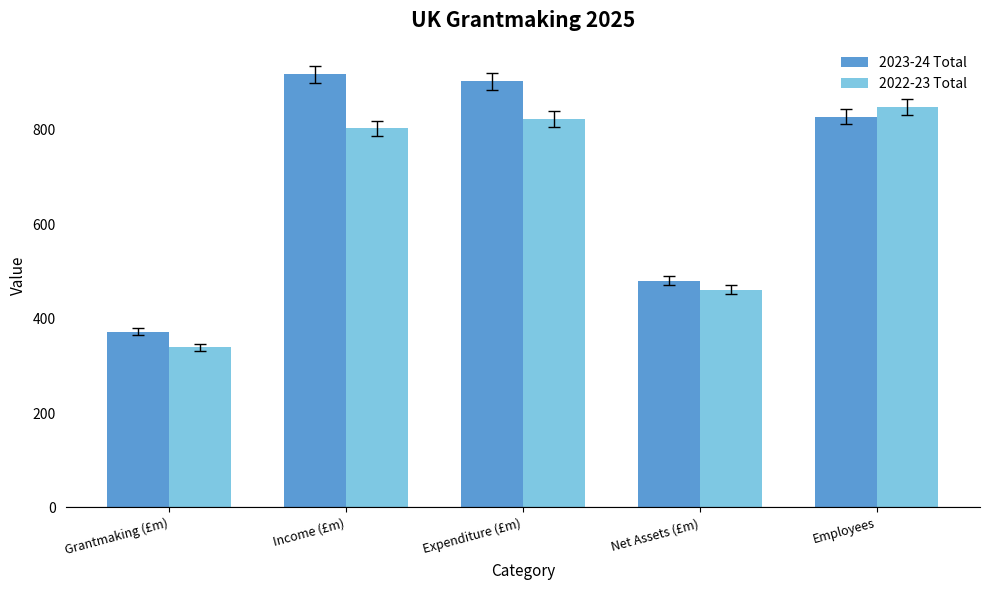

Where does the 2022-23 Total series first go above 802?

Income (£m)